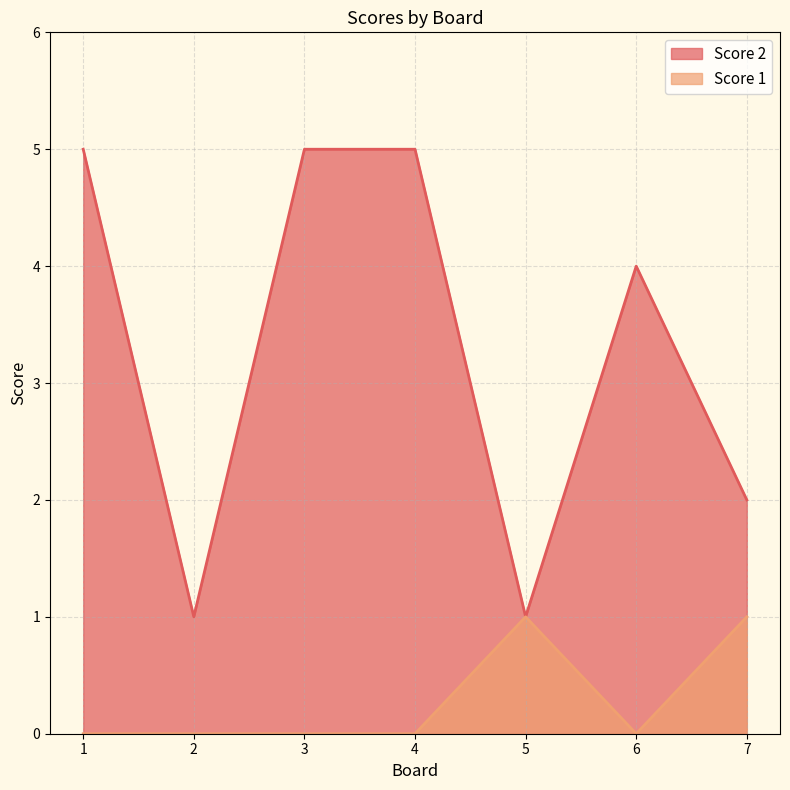

Does the chart have visible grid lines?

Yes